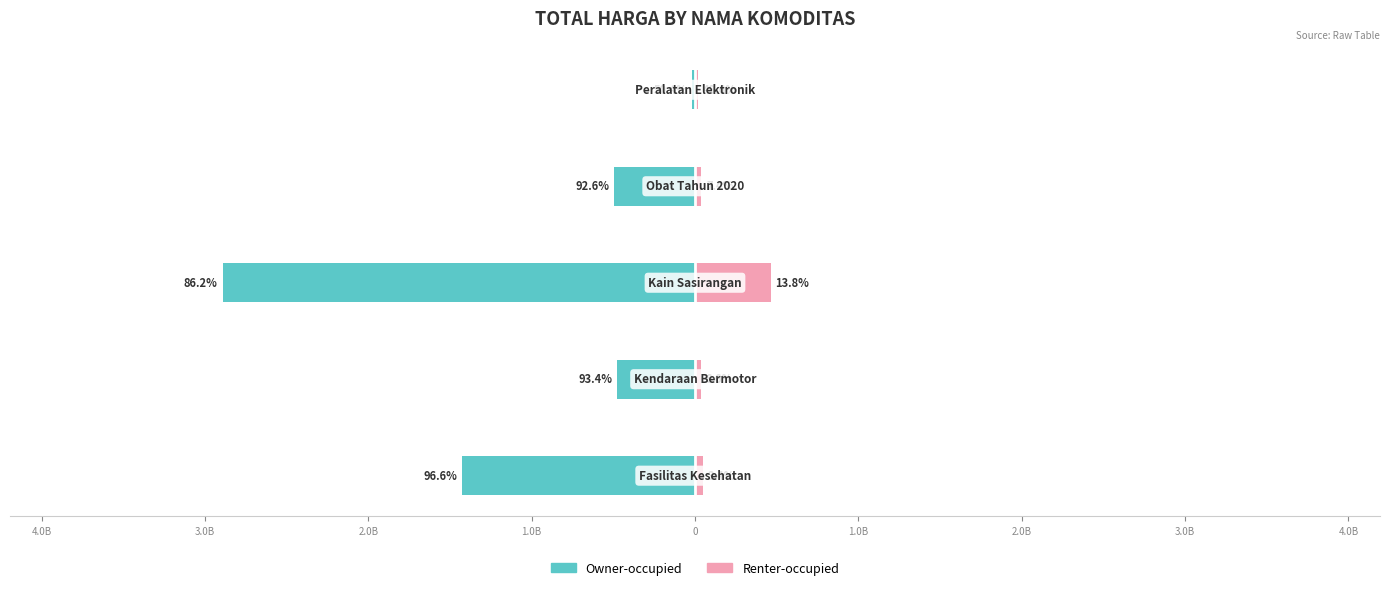

Reading left to right, extract all data points from this chart.

Owner-occupied: 5.0B=-1425867900	4.0B=-477600000	3.0B=-2892122000	2.0B=-493000000	1.0B=-19175000
Renter-occupied: 5.0B=49730040	4.0B=34000000	3.0B=464002100	2.0B=39440000	1.0B=18900000